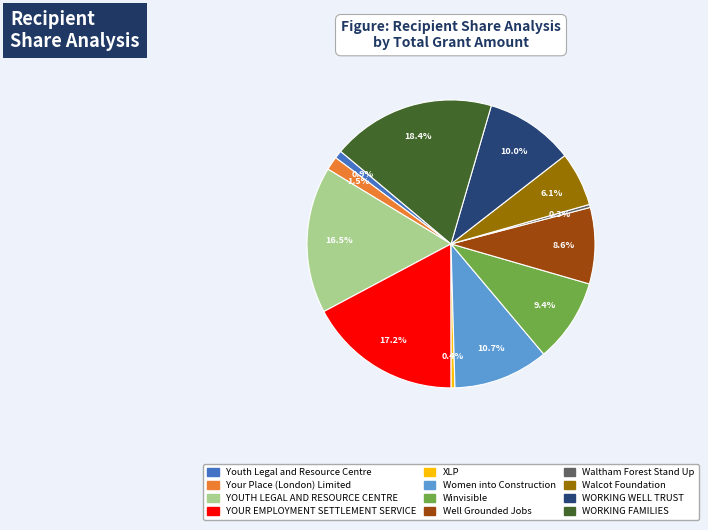

Which category has the biggest portion of the pie?

WORKING FAMILIES